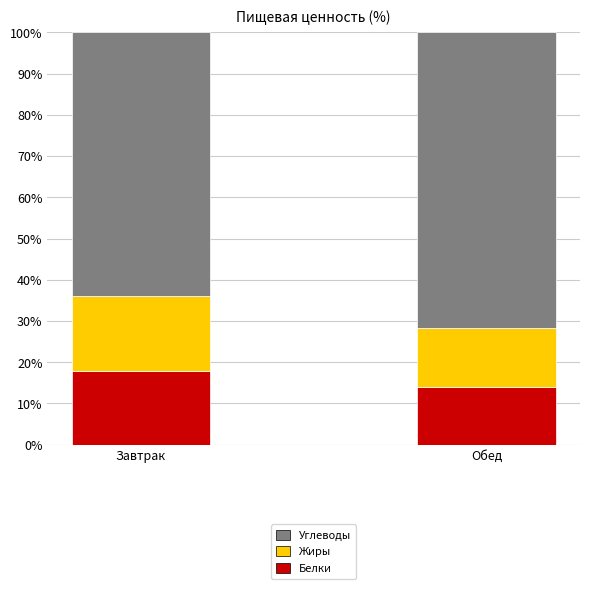

What is the difference between the Белки values at Завтрак and Обед?

4.0